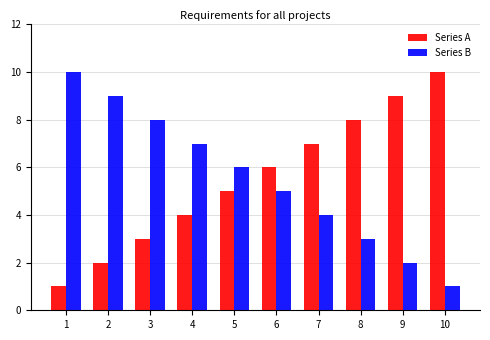

At 7, list the series in order from largest to smallest.

Series A, Series B